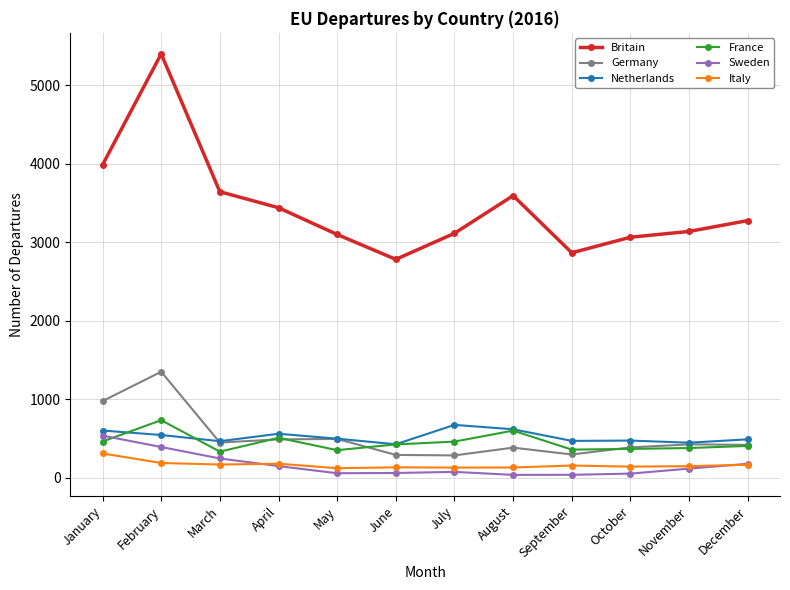

What is the total value across all series at December?

4918